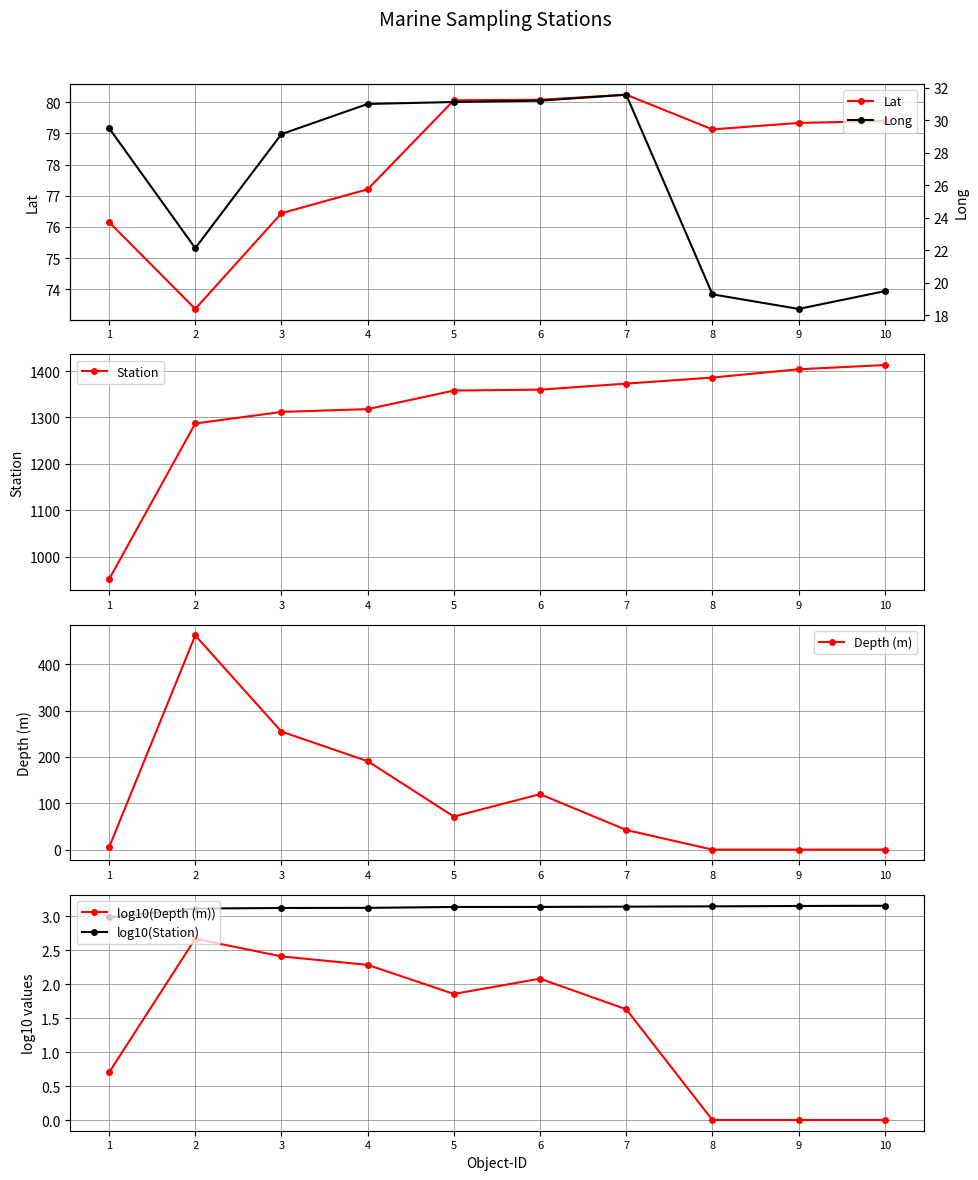

Which has a higher value, 1 or 5?

5